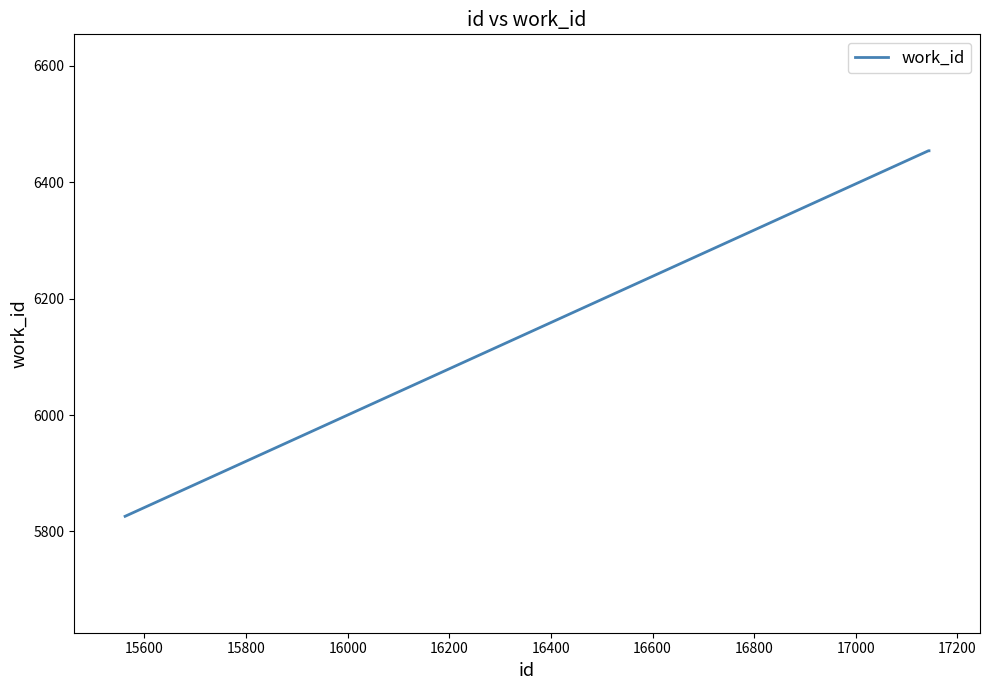

What is the maximum value shown in the chart?

6454